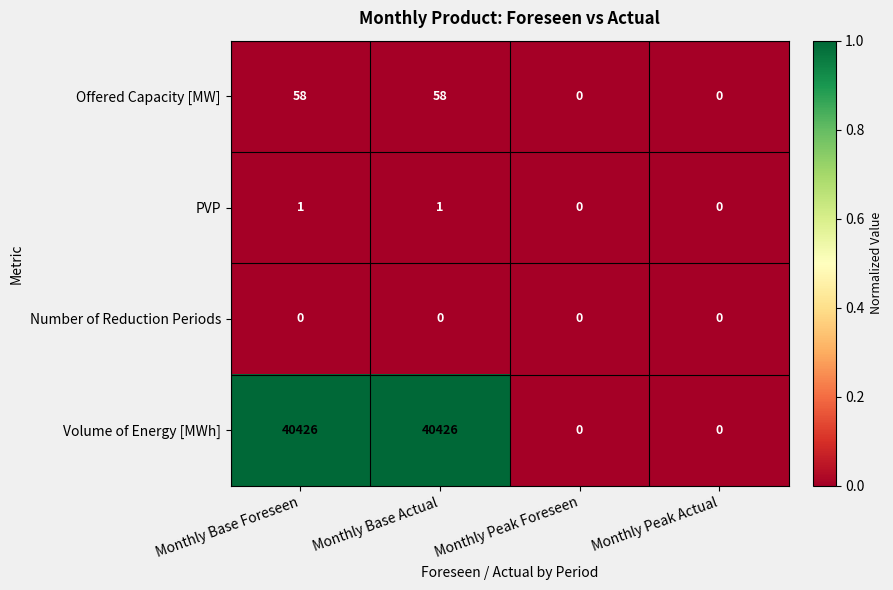

What is the maximum value shown in the chart?

40426